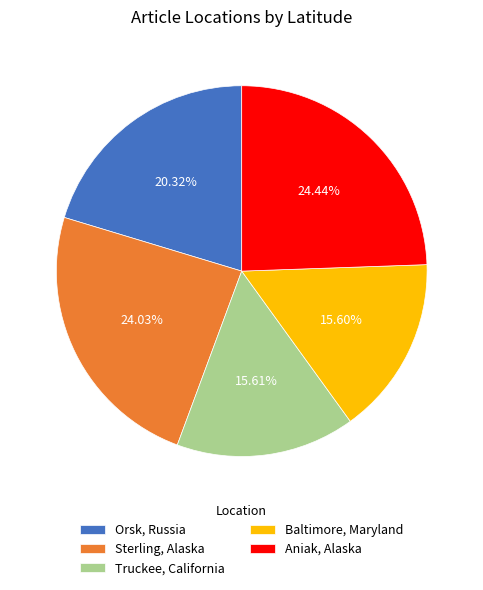

The Aniak, Alaska slice represents 24% of the pie. True or false?

True